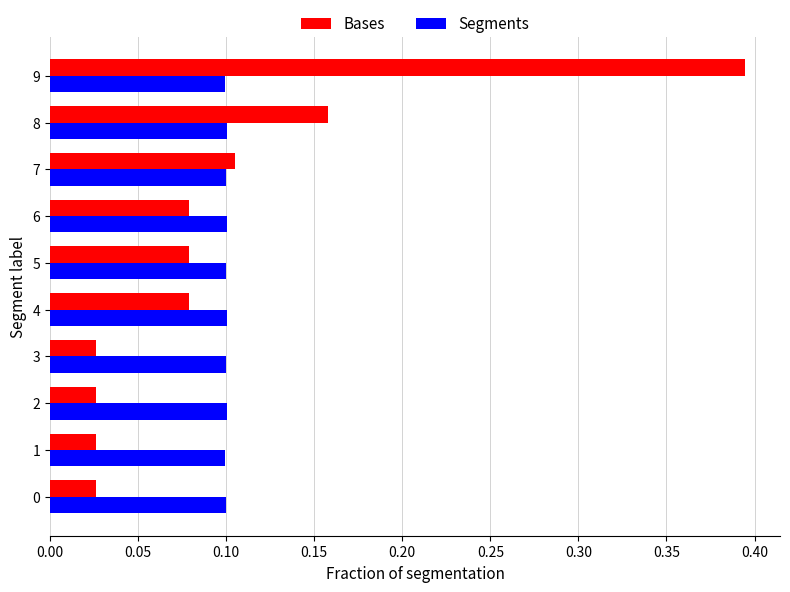

Which category has the highest value across all series?

9